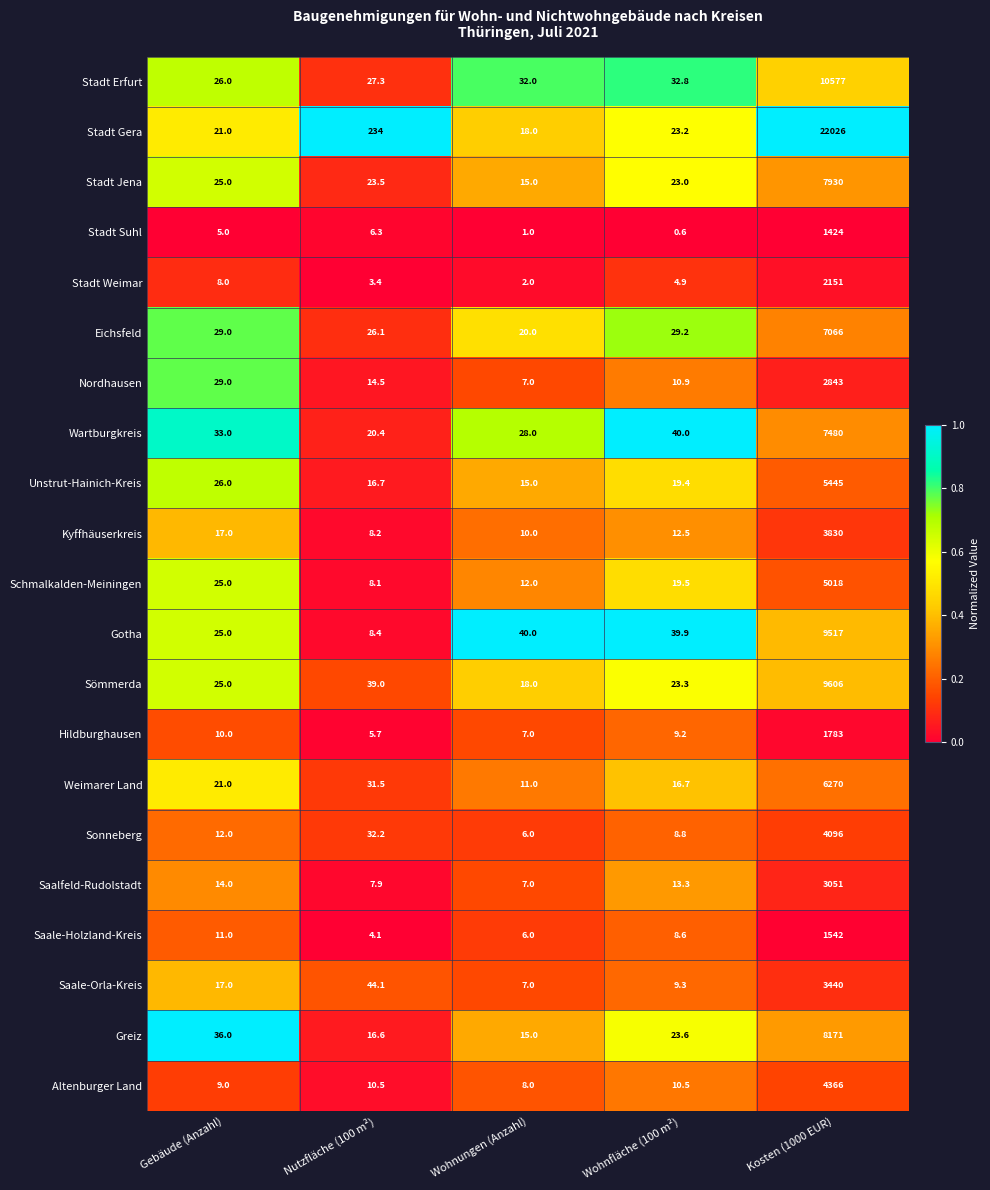

The Sonneberg series shows 2259.4 at Kosten (1000 EUR). True or false?

False